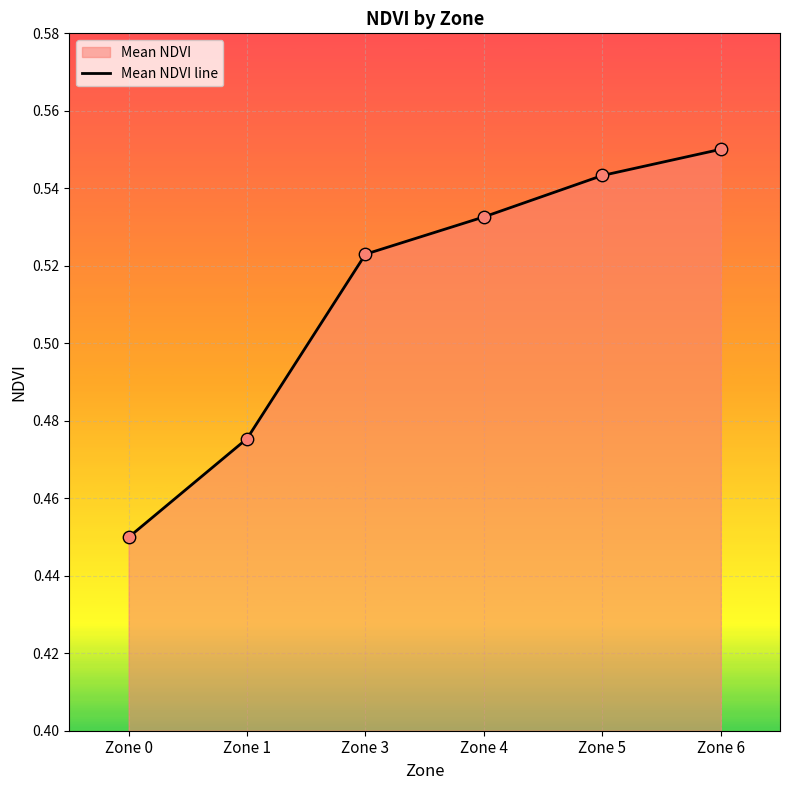

Which has a higher value, Zone 5 or Zone 3?

Zone 5